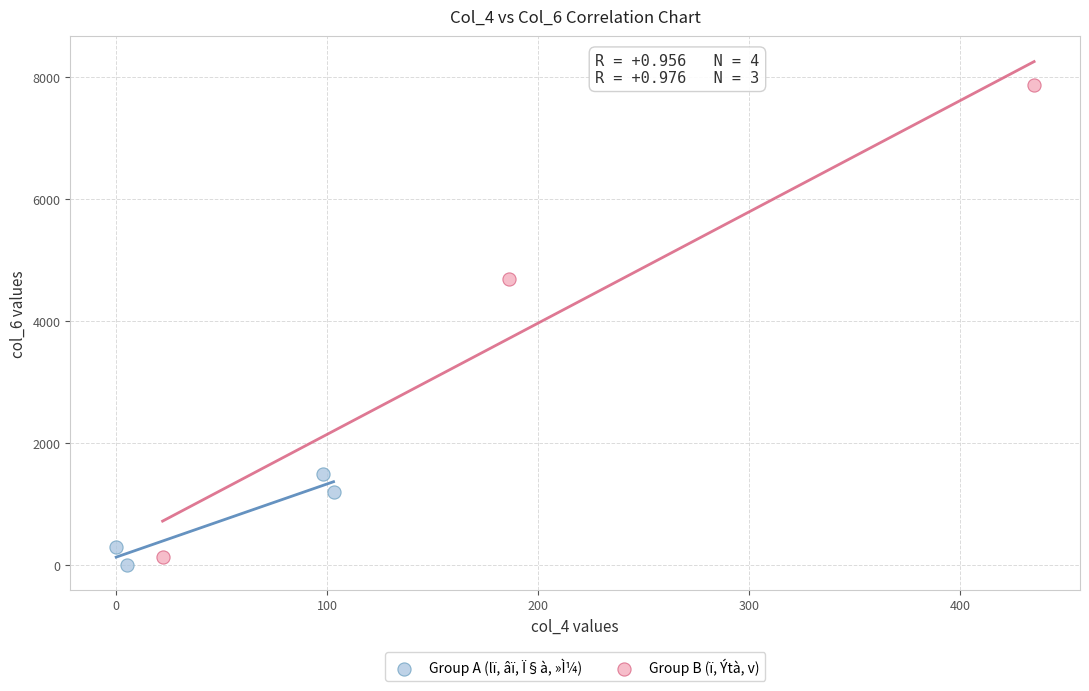

Which series has the widest spread of Y values?

Group B (ï, Ýtà, v)